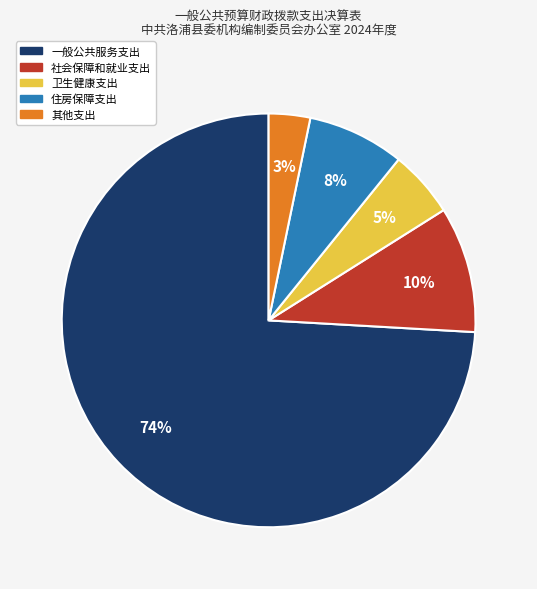

Count the number of slices in the pie.

5